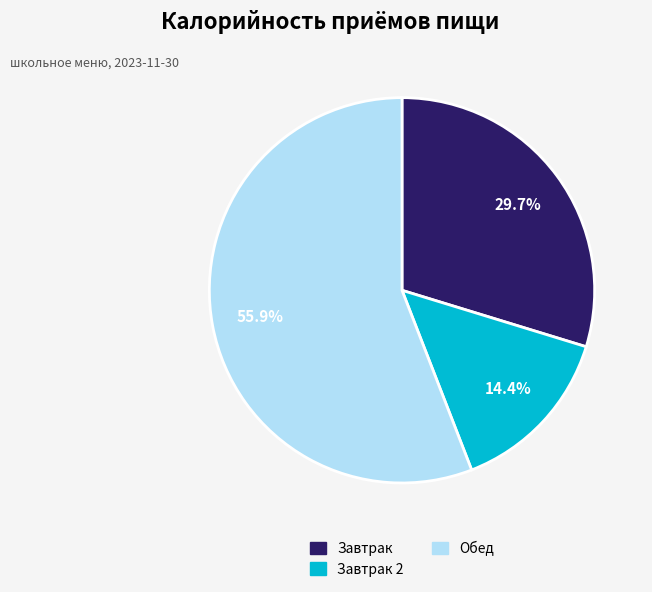

How many segments does this pie chart have?

3